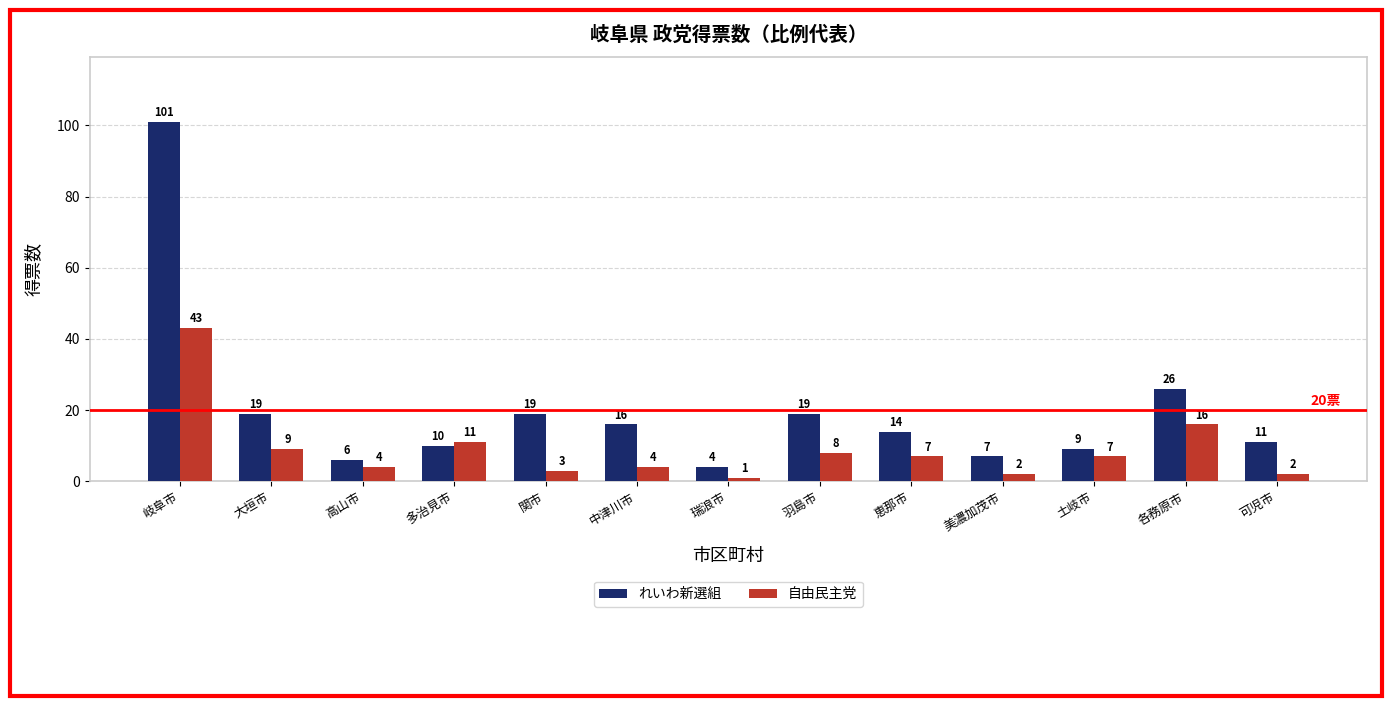

How many bars are there in each group?

2